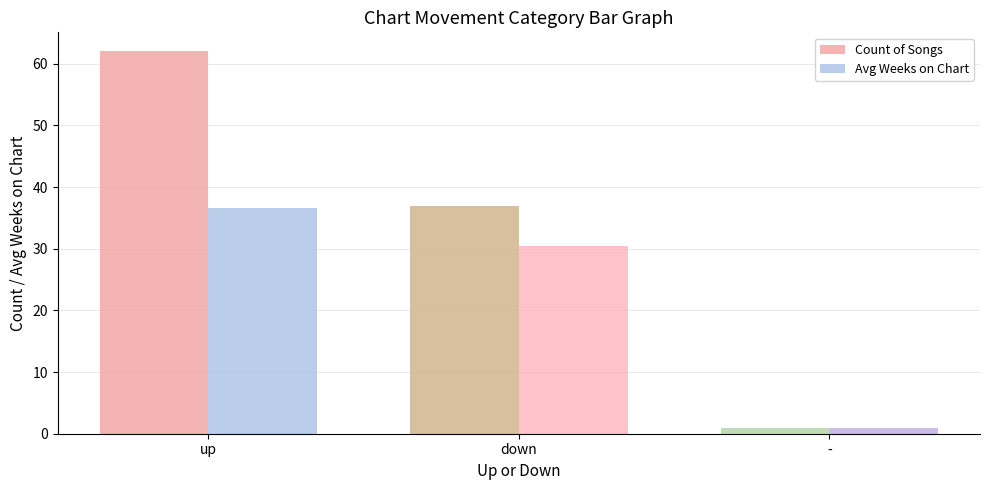

What are all the series names shown in the legend?

Count of Songs, Avg Weeks on Chart